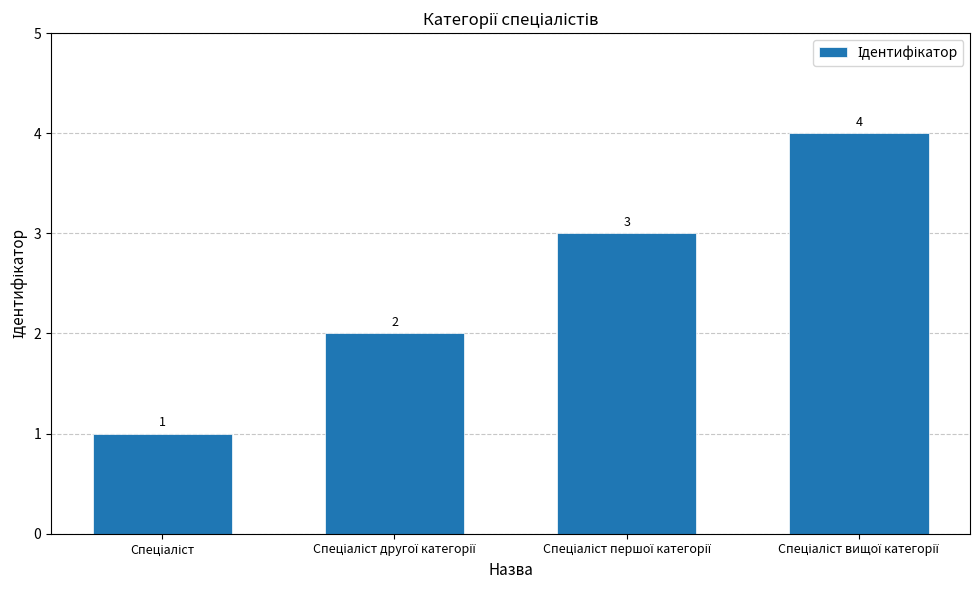

What is the greatest value displayed?

4